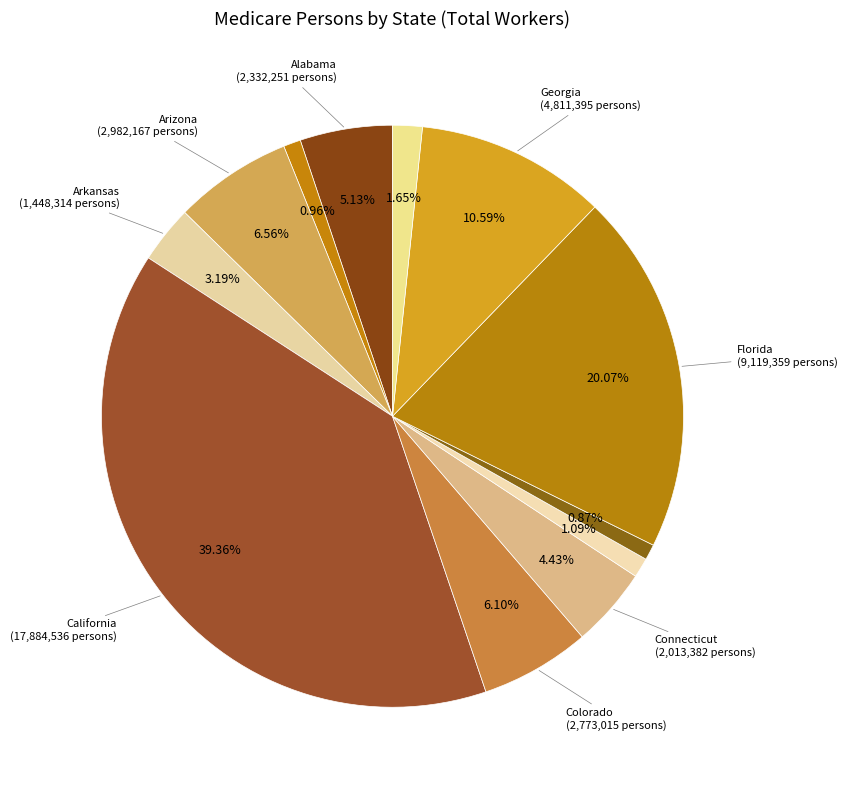

How many segments does this pie chart have?

12